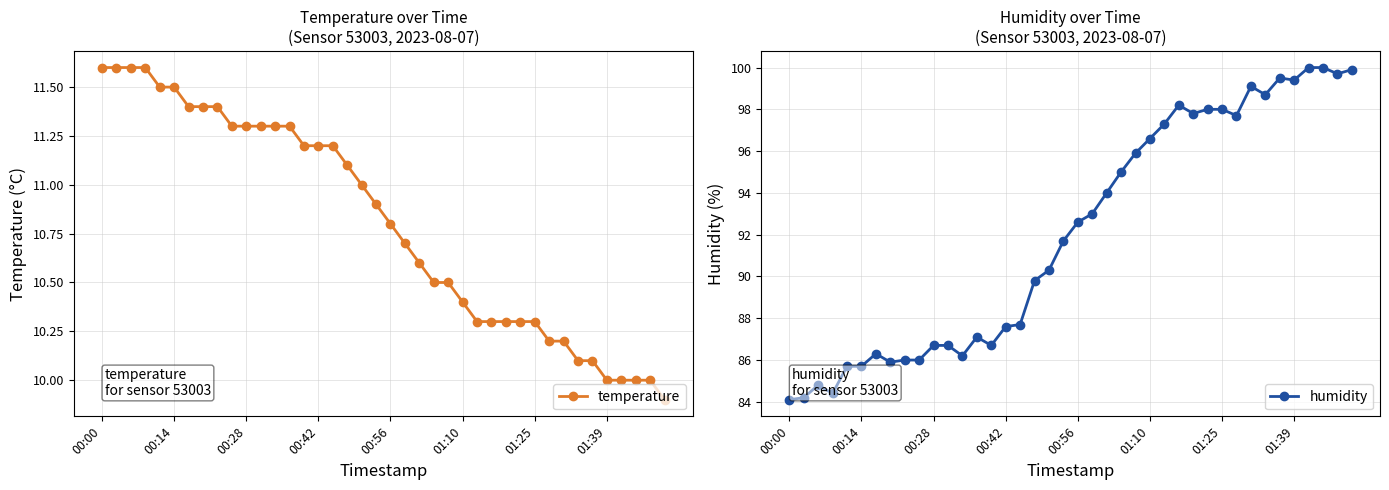

True or false: temperature has more than 0 interior local peaks.

False